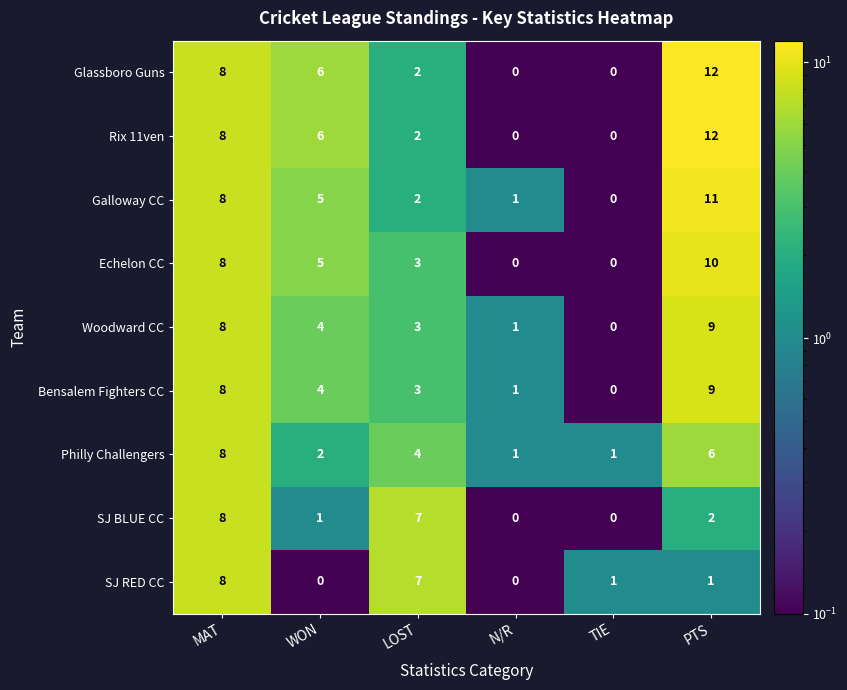

Which series changed the most between LOST and TIE?

SJ BLUE CC